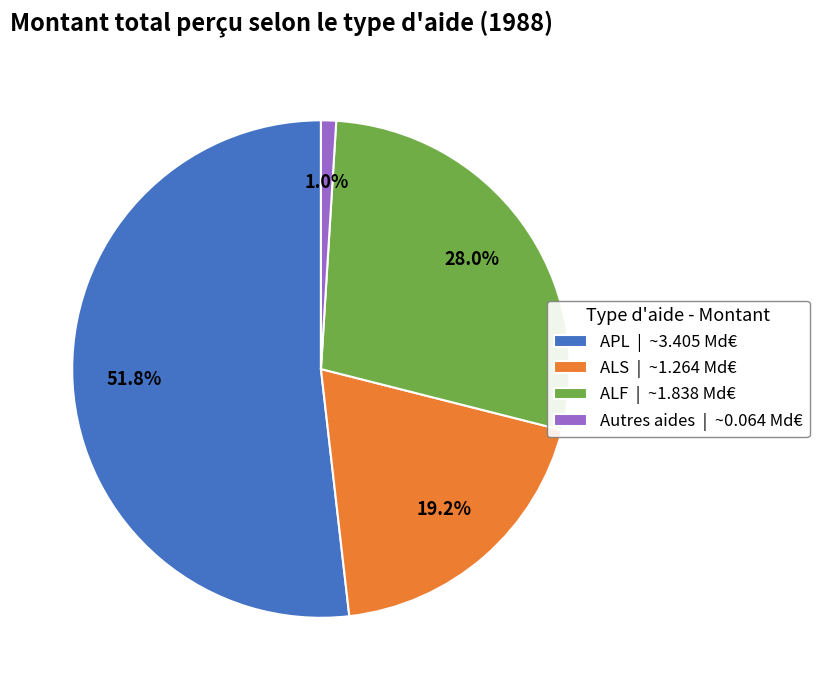

How many slices are in this pie chart?

4